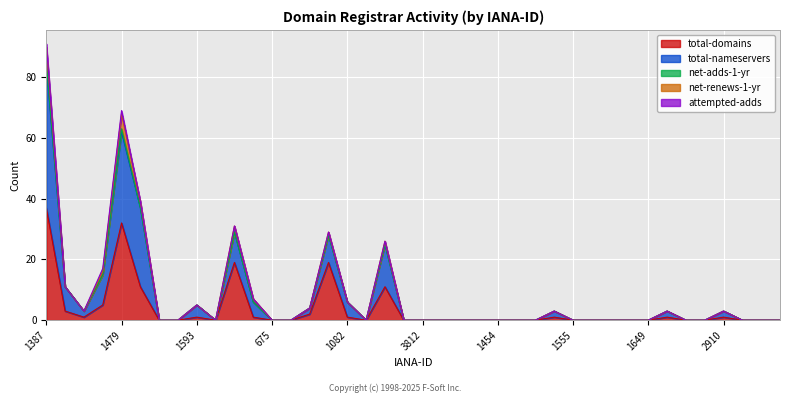

How many lines are shown in the chart?

5